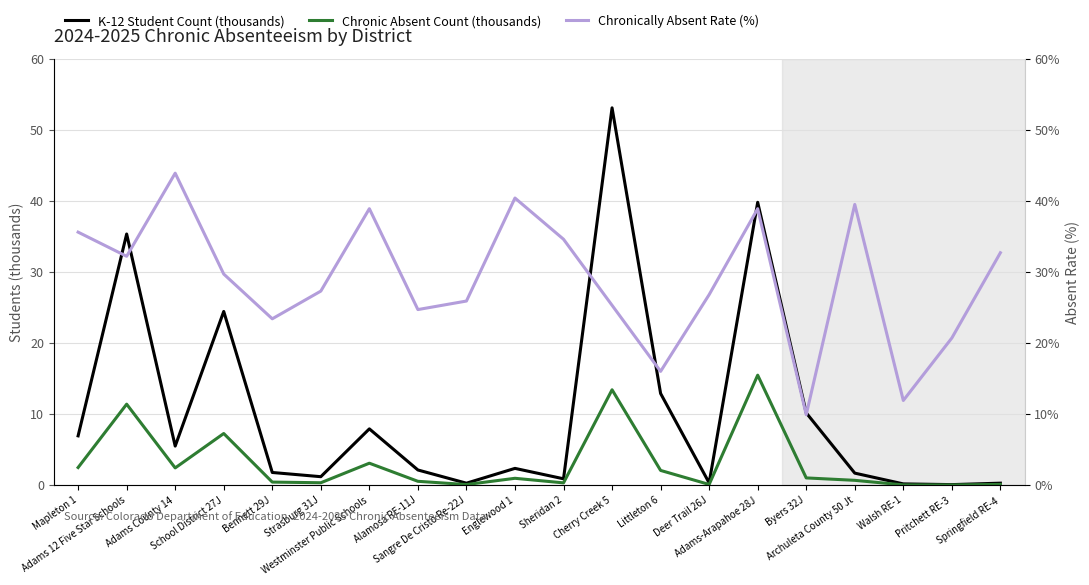

Reading left to right, transcribe all the data shown in this chart.

K-12 Student Count (thousands): Mapleton 1=6.9	Adams 12 Five Star Schools=35.3	Adams County 14=5.5	School District 27J=24.4	Bennett 29J=1.8	Strasburg 31J=1.2	Westminster Public Schools=7.9	Alamosa RE-11J=2.1	Sangre De Cristo Re-22J=0.3	Englewood 1=2.3	Sheridan 2=0.9	Cherry Creek 5=53.1	Littleton 6=12.9	Deer Trail 26J=0.3	Adams-Arapahoe 28J=39.8	Byers 32J=10.2	Archuleta County 50 Jt=1.7	Walsh RE-1=0.2	Pritchett RE-3=0.1	Springfield RE-4=0.3
Chronic Absent Count (thousands): Mapleton 1=2.5	Adams 12 Five Star Schools=11.4	Adams County 14=2.4	School District 27J=7.3	Bennett 29J=0.4	Strasburg 31J=0.3	Westminster Public Schools=3.1	Alamosa RE-11J=0.5	Sangre De Cristo Re-22J=0.1	Englewood 1=0.9	Sheridan 2=0.3	Cherry Creek 5=13.4	Littleton 6=2.1	Deer Trail 26J=0.1	Adams-Arapahoe 28J=15.5	Byers 32J=1.0	Archuleta County 50 Jt=0.7	Walsh RE-1=0.0	Pritchett RE-3=0.0	Springfield RE-4=0.1
Chronically Absent Rate (%): Mapleton 1=35.6	Adams 12 Five Star Schools=32.2	Adams County 14=43.9	School District 27J=29.7	Bennett 29J=23.4	Strasburg 31J=27.3	Westminster Public Schools=38.9	Alamosa RE-11J=24.7	Sangre De Cristo Re-22J=25.9	Englewood 1=40.4	Sheridan 2=34.6	Cherry Creek 5=25.3	Littleton 6=16.0	Deer Trail 26J=26.8	Adams-Arapahoe 28J=38.9	Byers 32J=9.9	Archuleta County 50 Jt=39.5	Walsh RE-1=11.9	Pritchett RE-3=20.7	Springfield RE-4=32.7